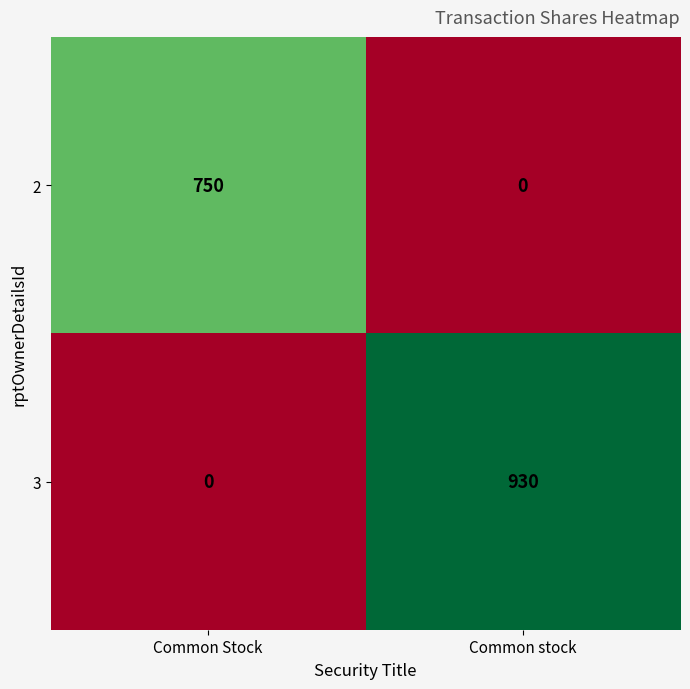

What is the highest value of the 3 series?

930